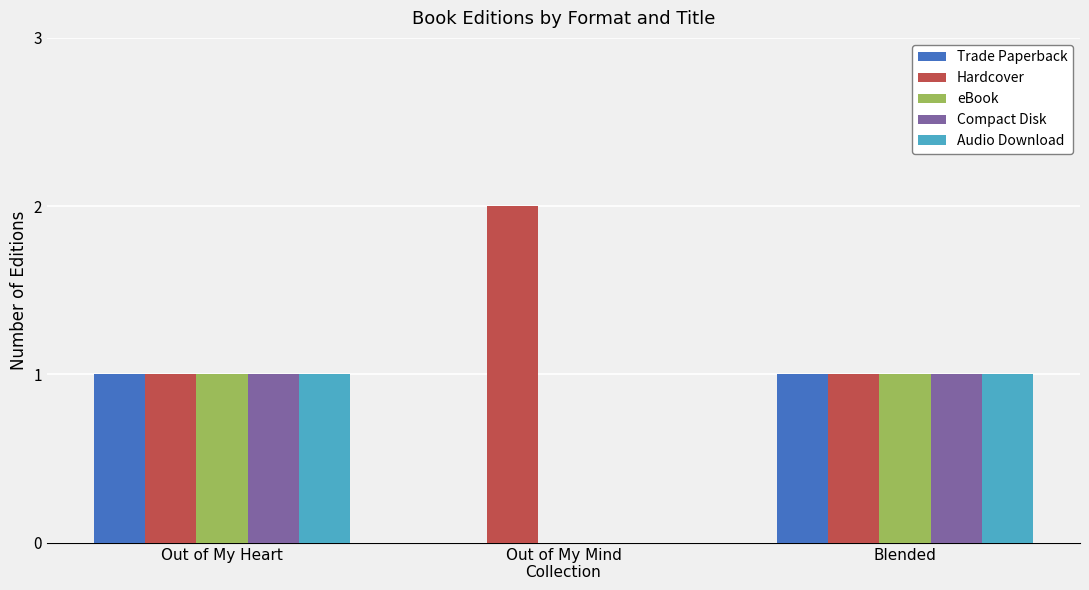

At which label is Trade Paperback closest to 0?

Out of My Mind
Collection